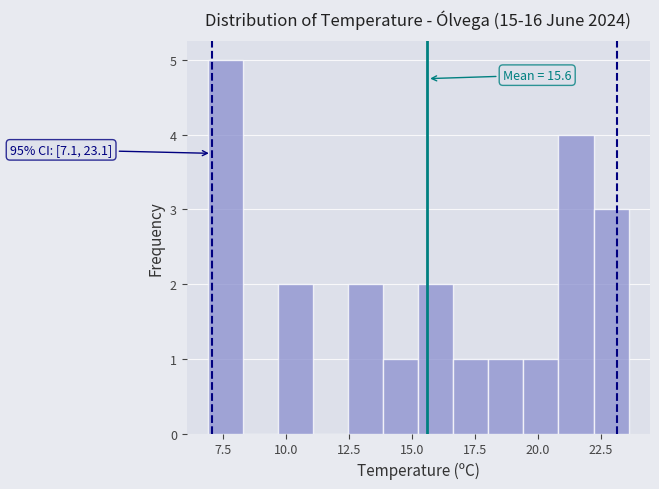

Read against the x-axis, roughly where is the centre of the tallest bar?

7.5